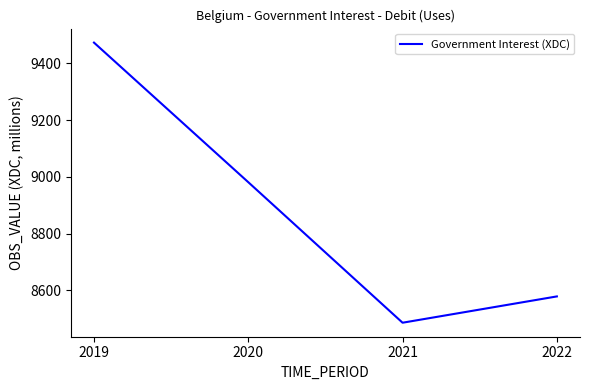

How many interior local valleys (lower than both neighbors) does the data have?

1